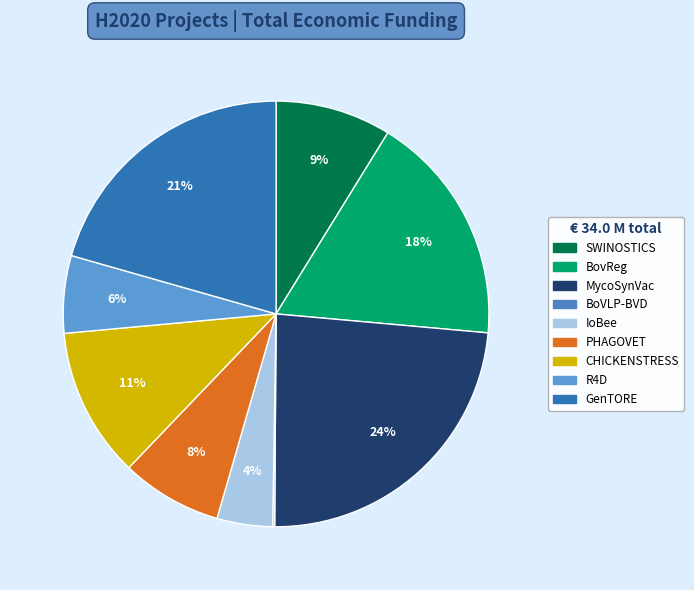

True or false: CHICKENSTRESS accounts for 11% of the total.

True